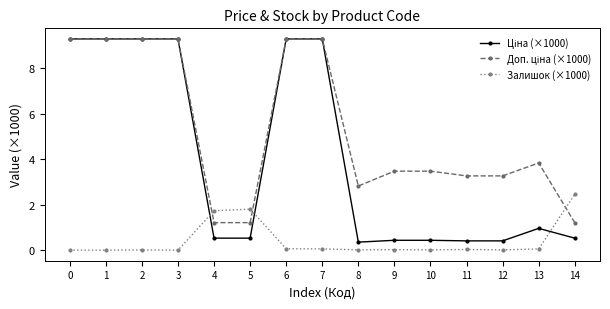

The Залишок (×1000) series shows 1.0 at 0. True or false?

False